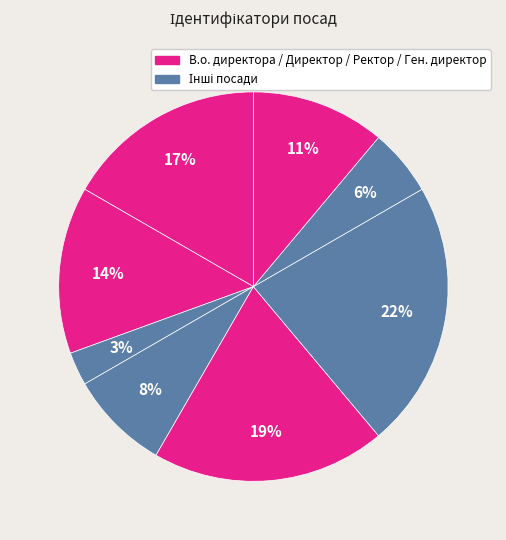

To the nearest percent, what is the average slice percentage?

12%